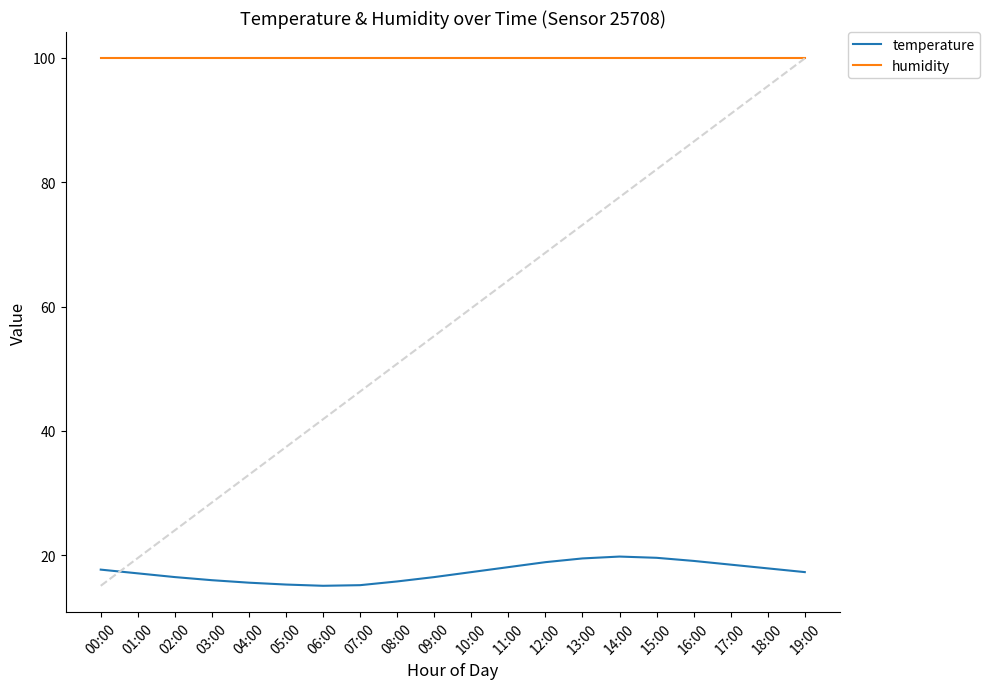

How many data points does each series have?

20